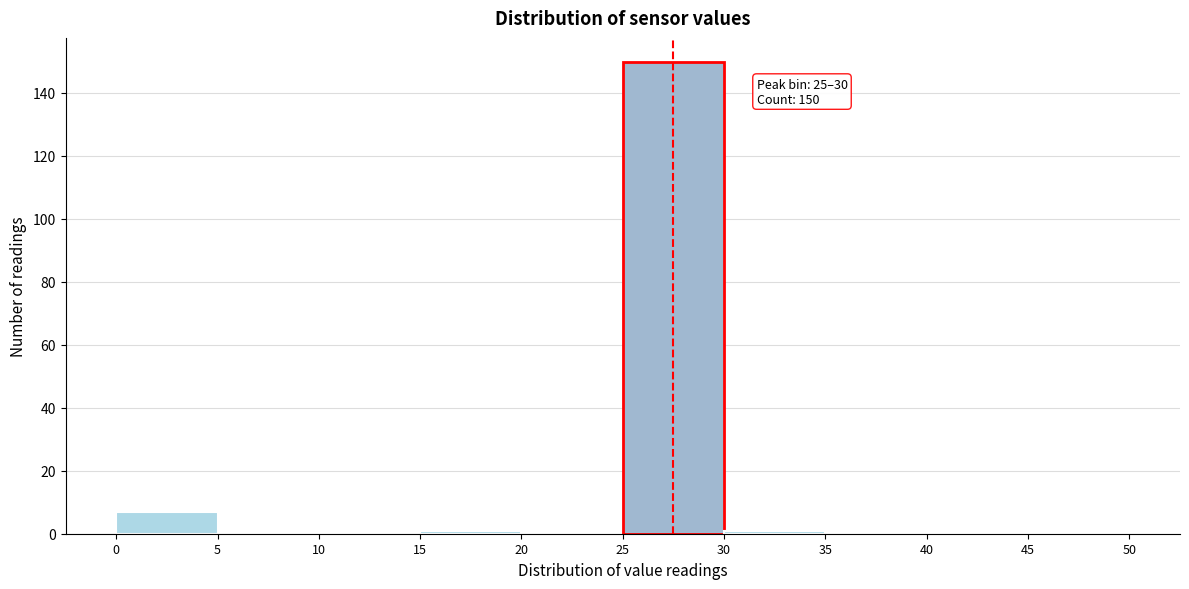

Over which range of the x-axis is the bar tallest?

25 to 30